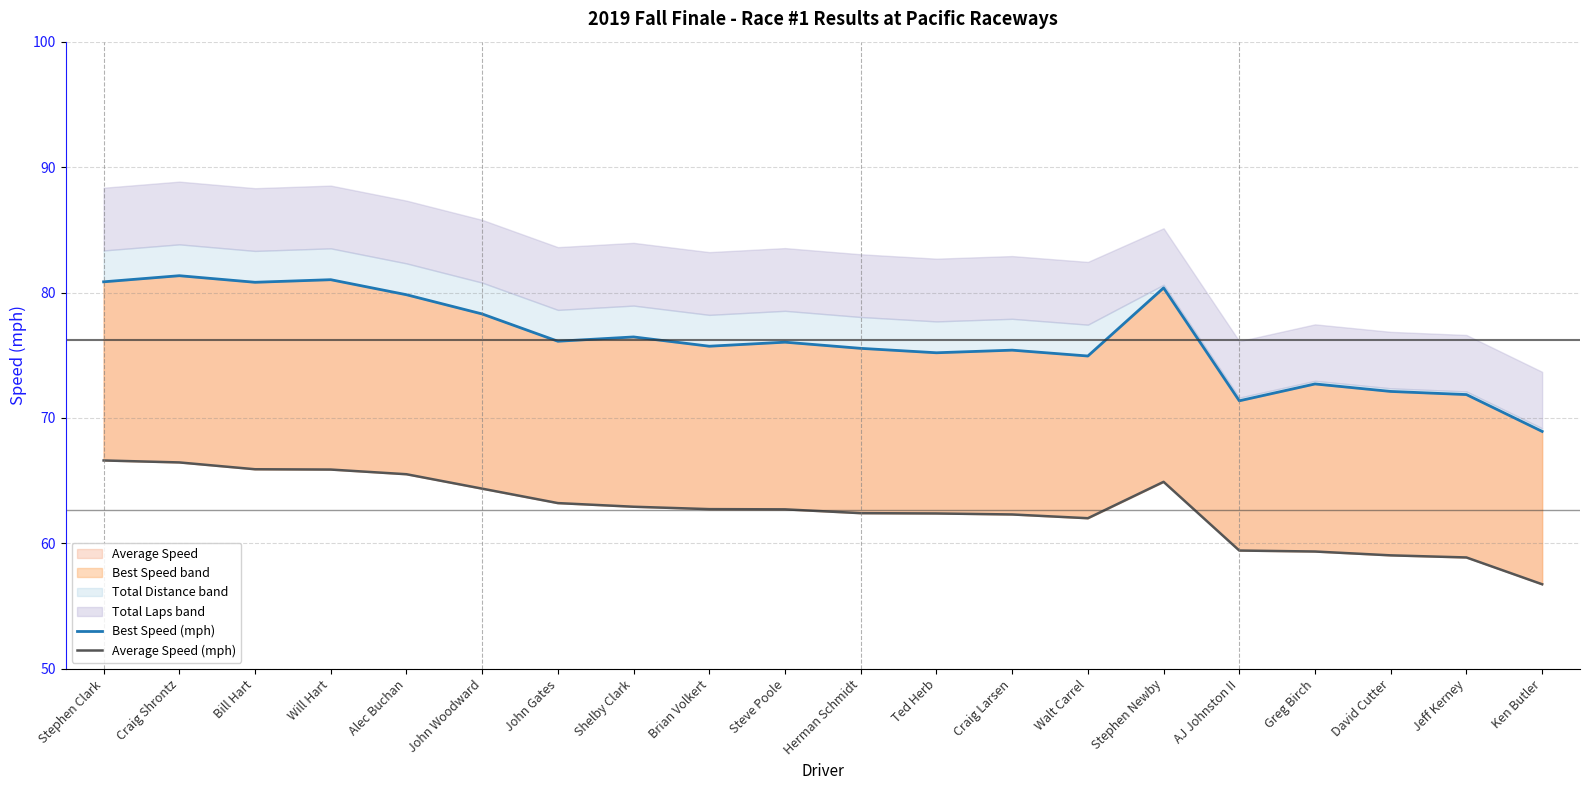

List the series in order of their overall mean, highest first.

Best Speed (mph), Average Speed (mph)